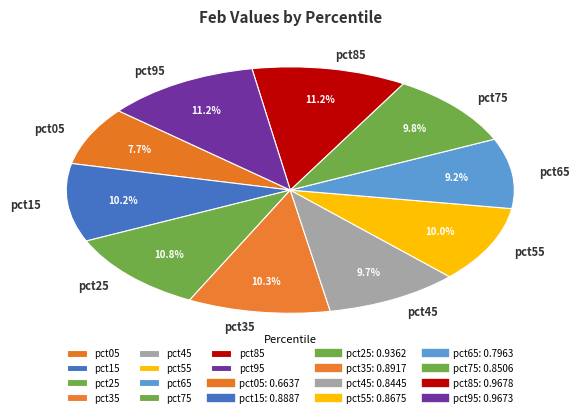

Between pct65 and pct25, which is larger?

pct25